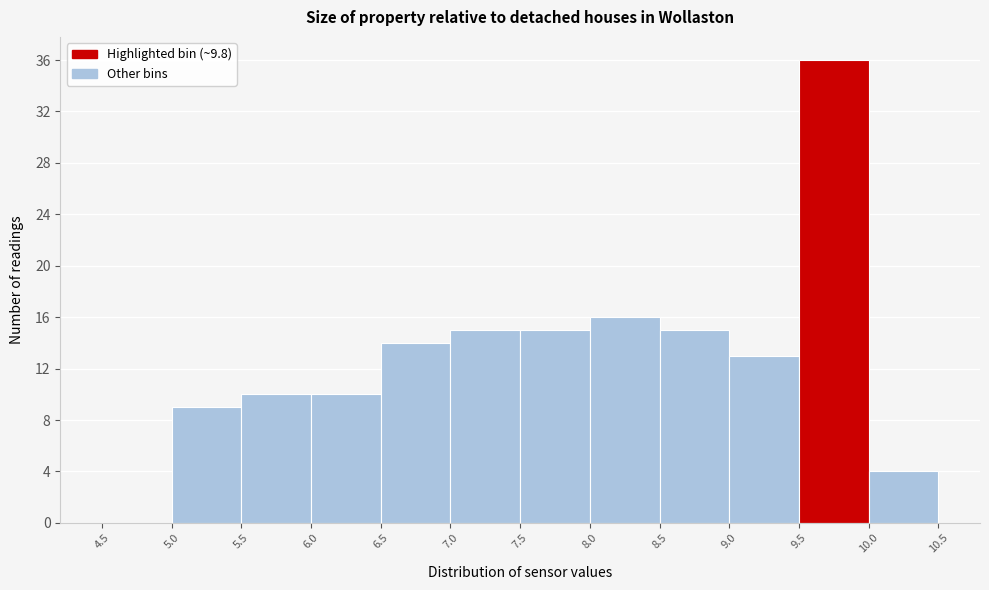

What is the height of the bar covering 6.5 to 7.0 on the x-axis? The values are not printed on the chart, so give them approximately, as read against the axis.

14